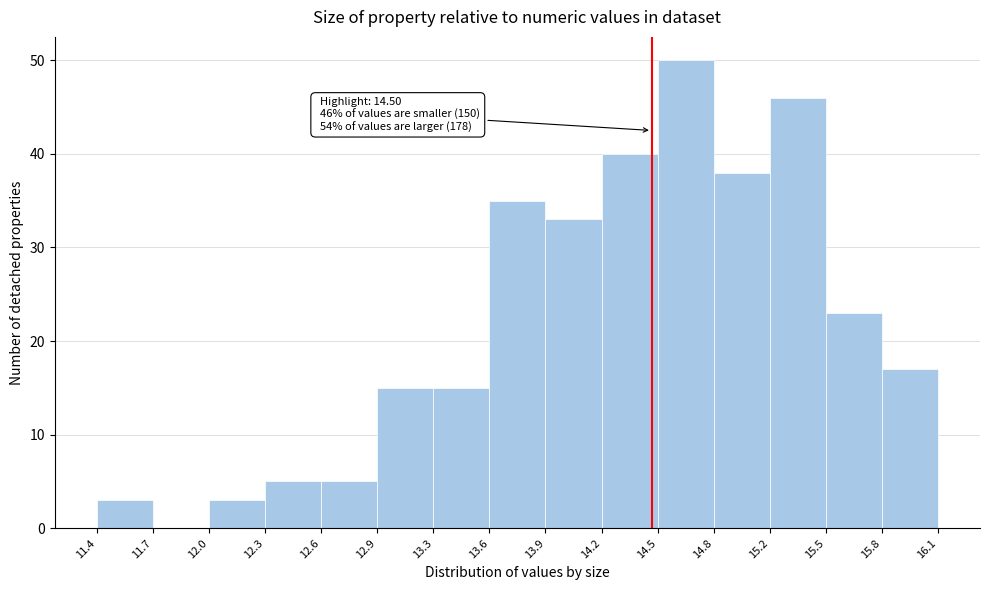

Over which range of the x-axis is the bar tallest?

14.5 to 14.8